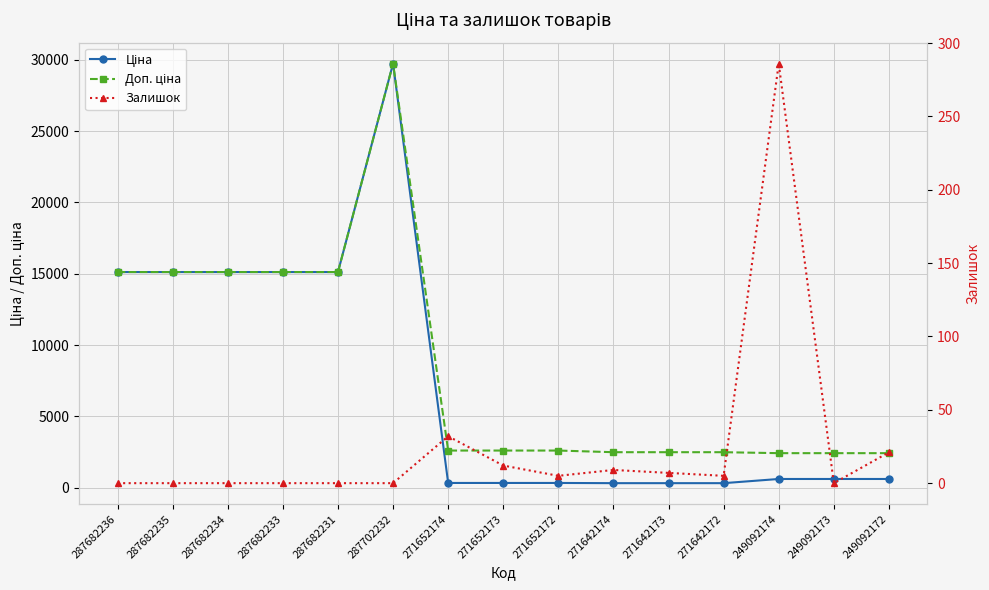

Which category has the highest value across all series?

287702232